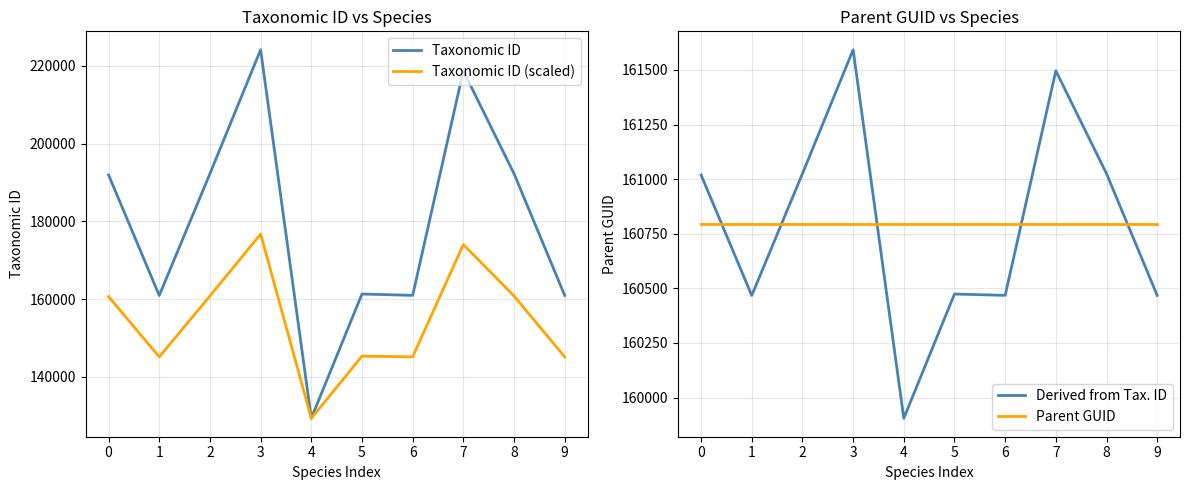

At which category is the sum across all series the highest?

3